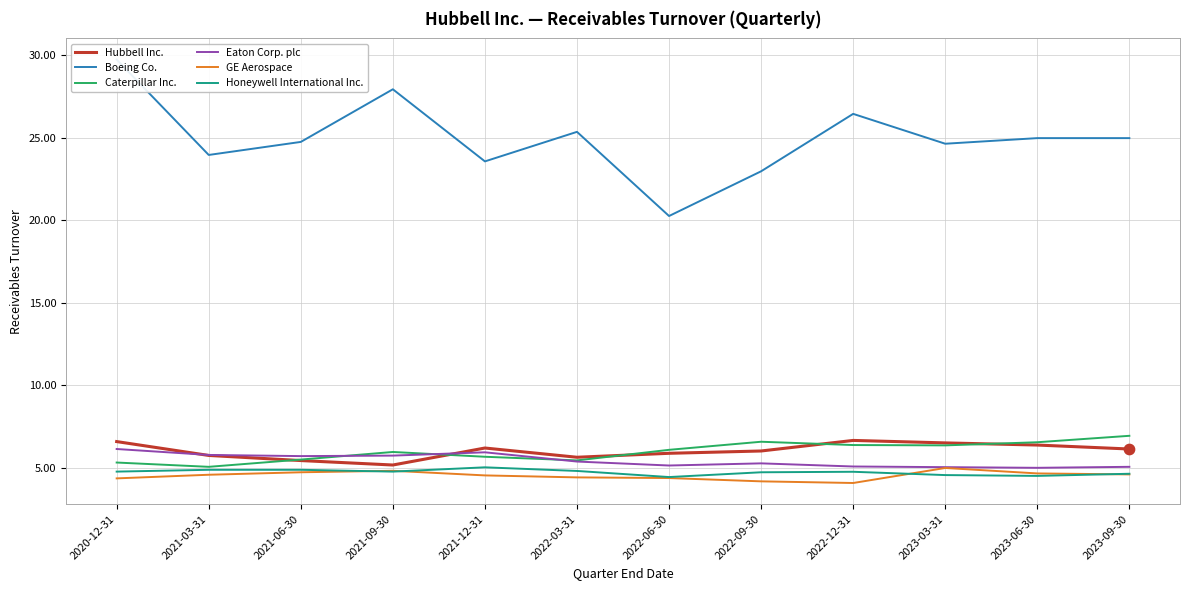

At which category is the sum across all series the highest?

2020-12-31